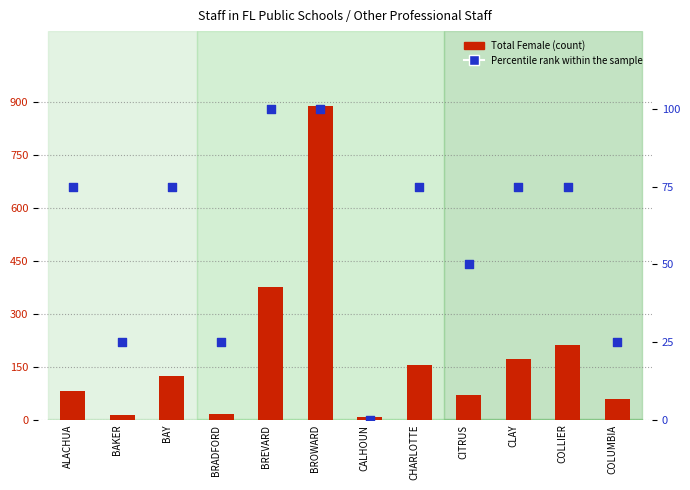

Which series has the largest Y range (max minus min)?

Total Female